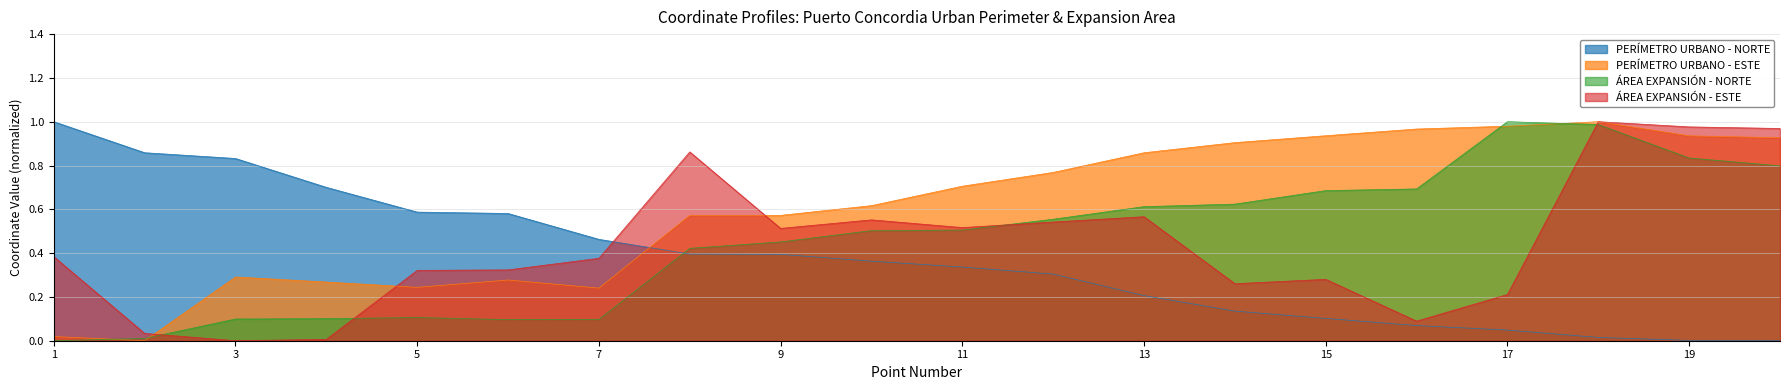

How many values in the PERÍMETRO URBANO - NORTE series exceed 0?

19